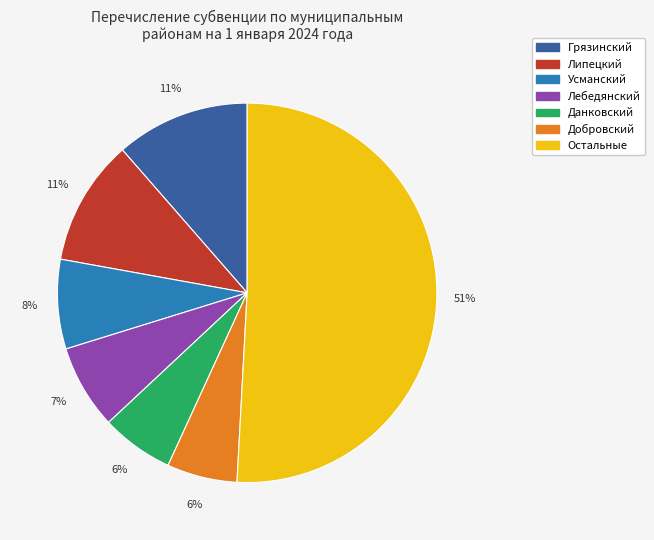

To the nearest percent, what is the difference between the largest and smallest slice percentages?

45%